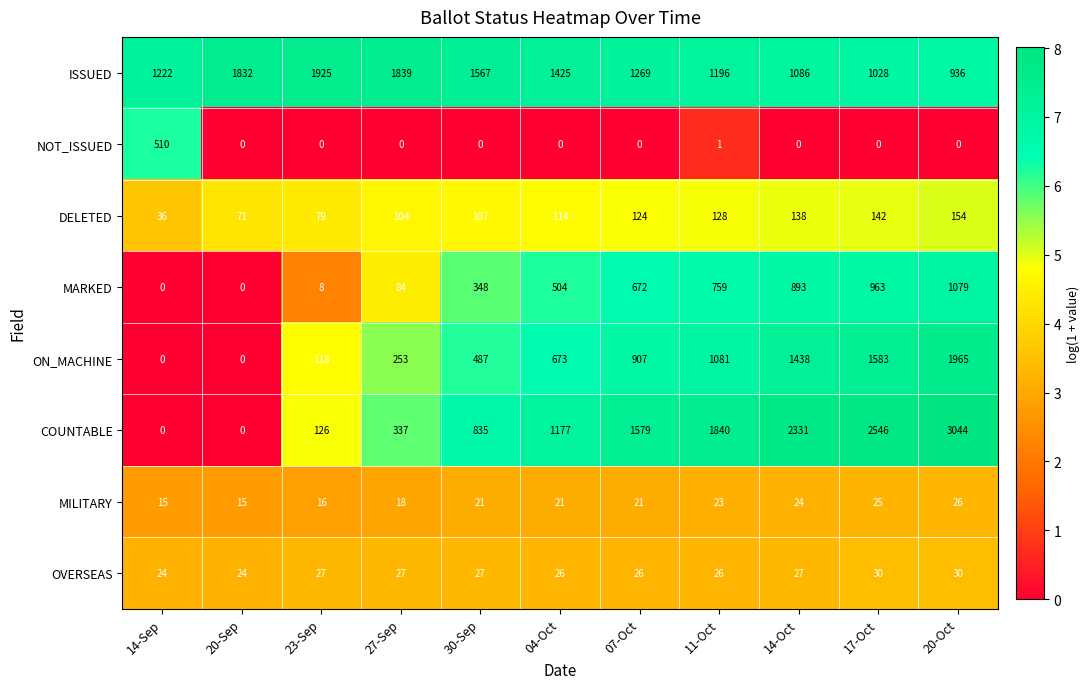

Rank the series by their maximum value, from highest to lowest.

COUNTABLE, ON_MACHINE, ISSUED, MARKED, NOT_ISSUED, DELETED, OVERSEAS, MILITARY